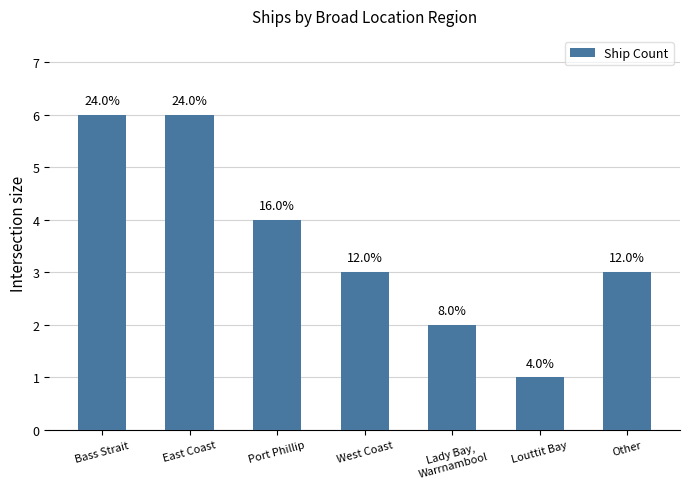

Does the chart contain stacked bars?

No